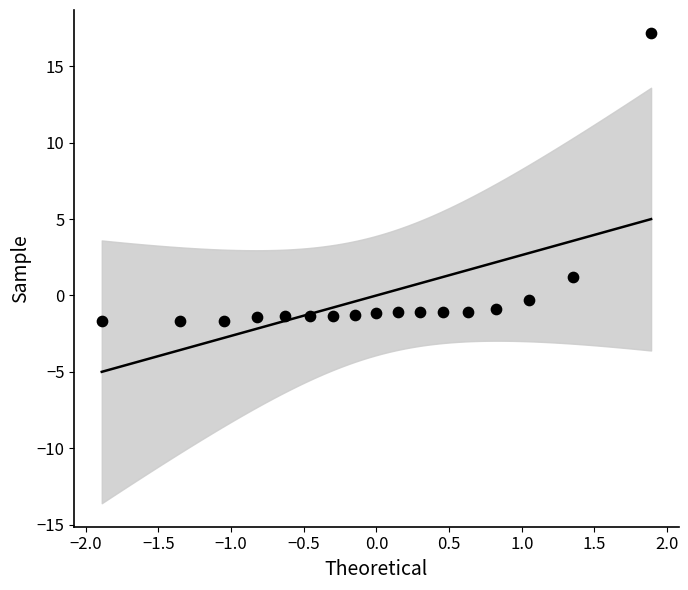

What is the range of Y values (max minus min)?

18.8